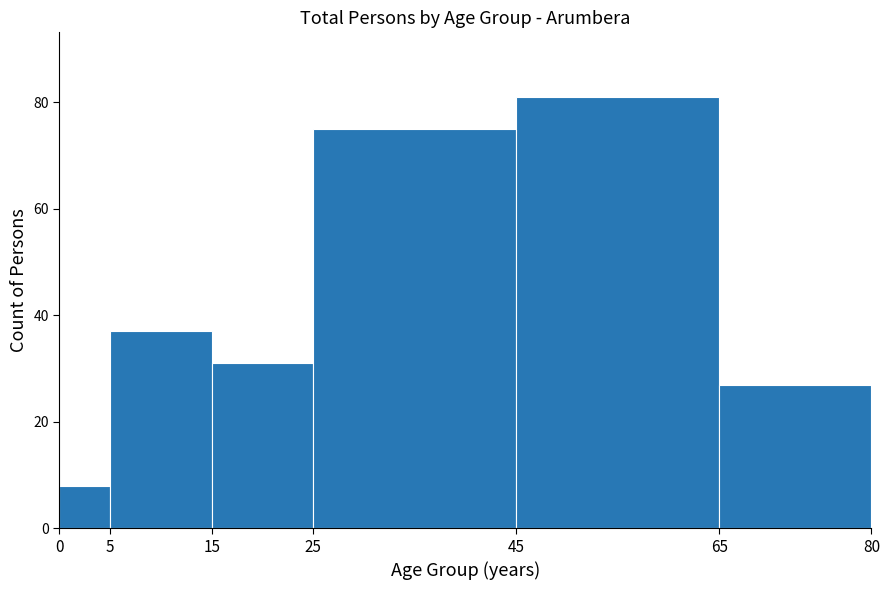

What is the height of the bar covering 45 to 65 on the x-axis? The values are not printed on the chart, so give them approximately, as read against the axis.

82